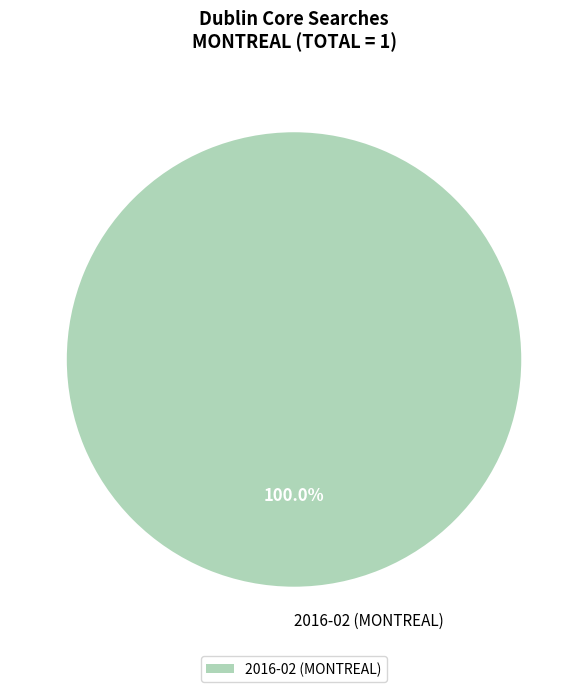

Rank the categories by value from lowest to highest.

2016-02 (MONTREAL)